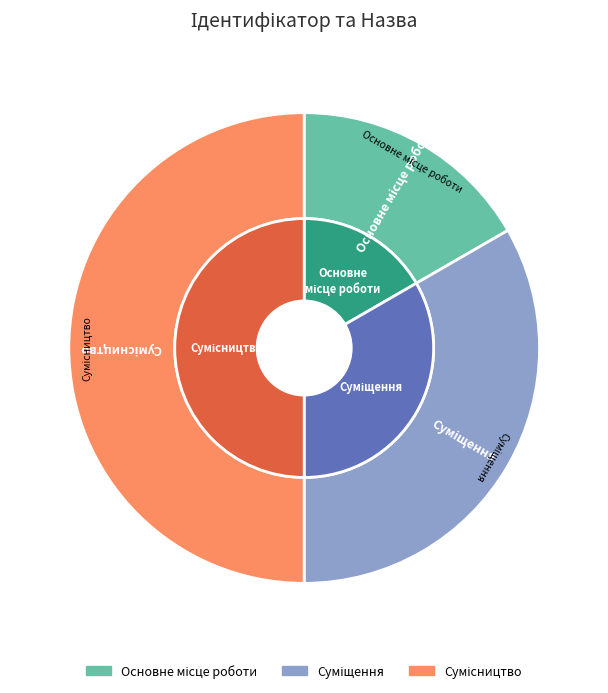

To the nearest percent, what is the difference between the largest and smallest slice percentages?

33%